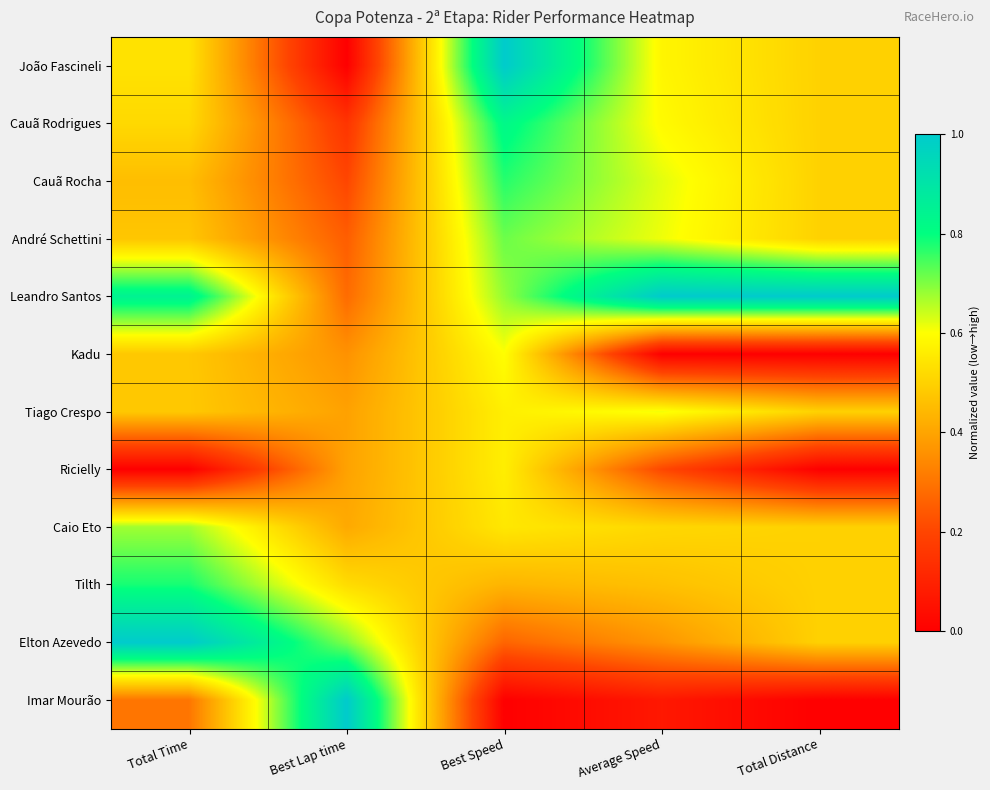

What is the total value across all series at Total Distance?

5.0